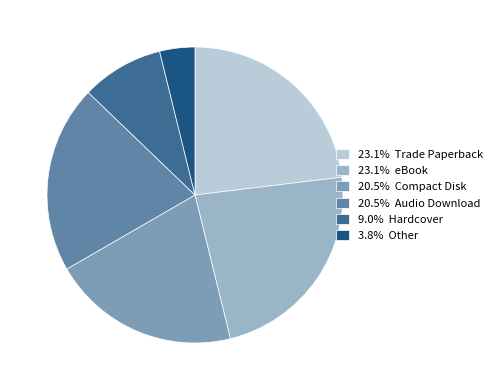

Count the number of slices in the pie.

6